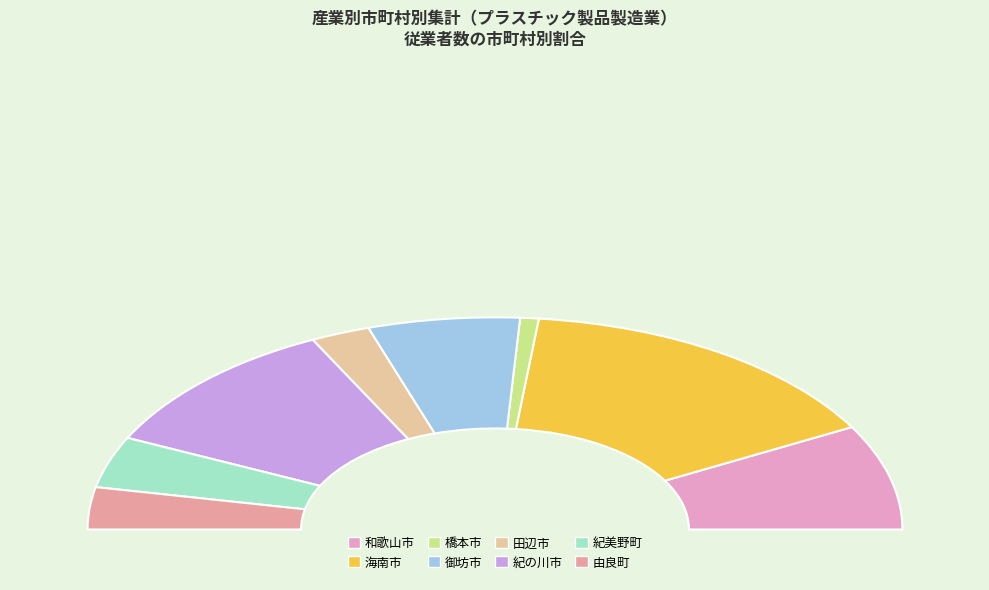

Is the sum of 紀の川市 and 紀美野町 greater than half?

No